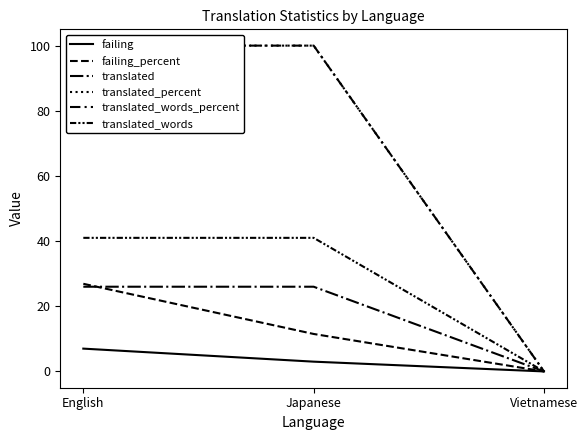

At which category is the sum across all series the highest?

English